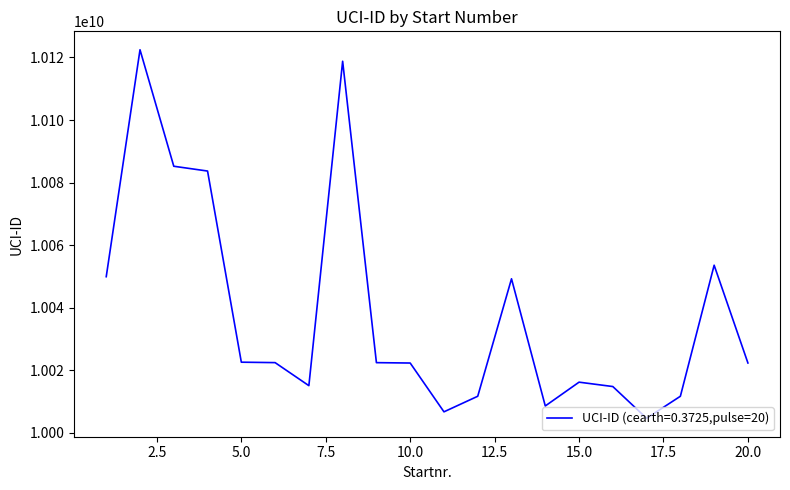

What is the minimum value shown in the chart?

10004661842